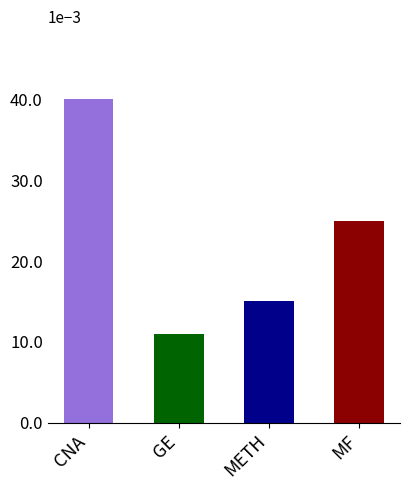

True or false: the data shows 0.0 at CNA.

True